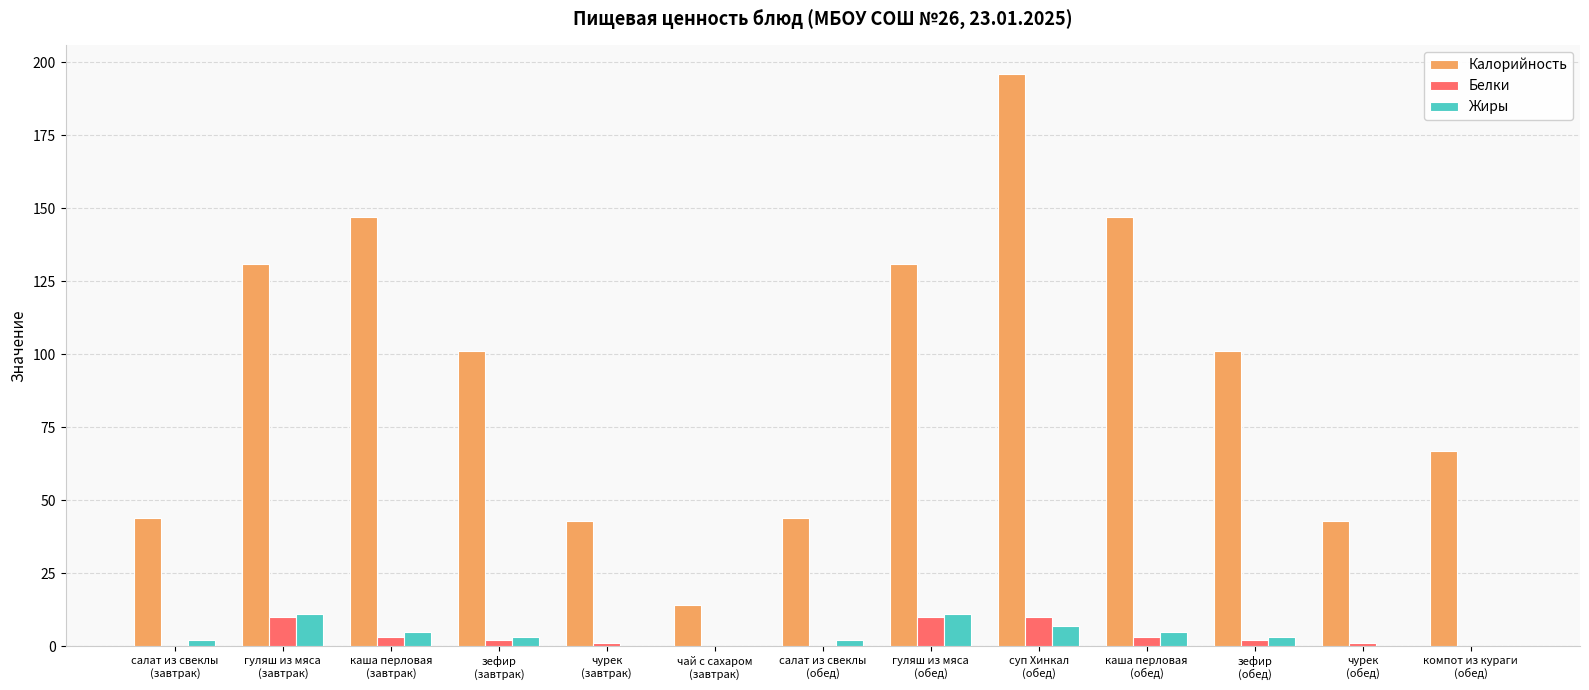

What is the sum of the Белки values at гуляш из мяса
(завтрак) and каша перловая
(обед)?

13